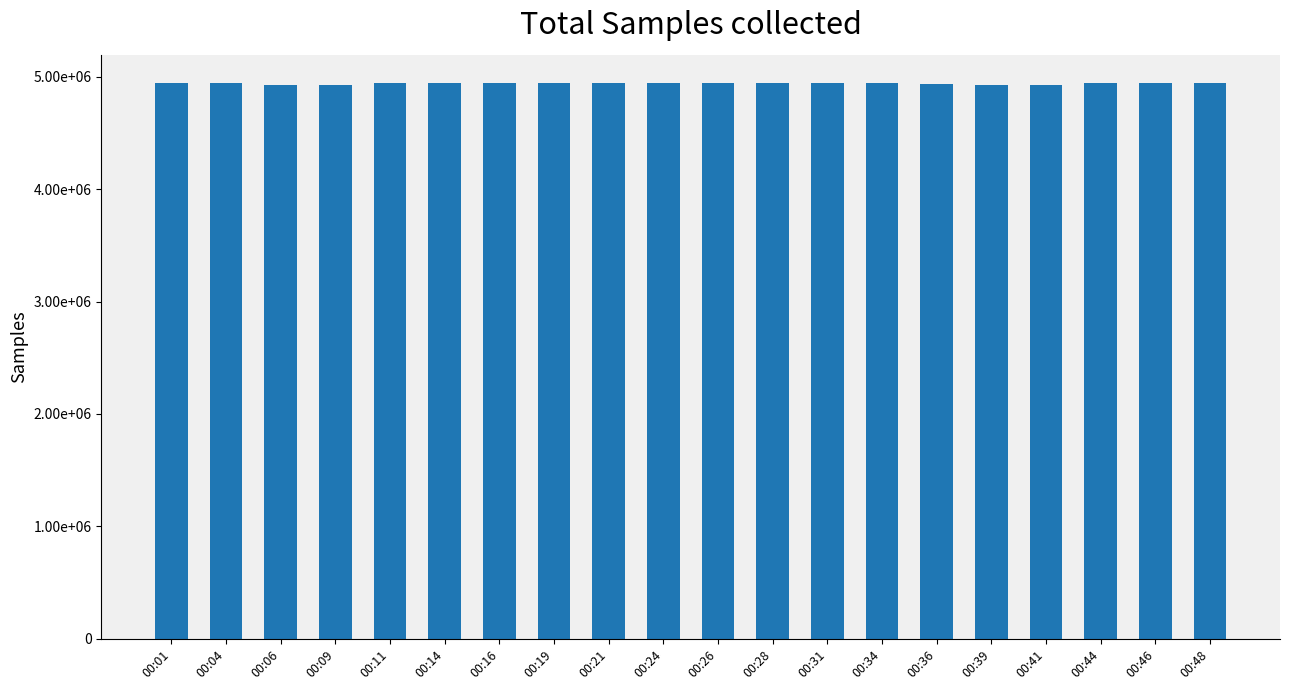

Are the bars grouped side by side (vs. stacked)?

No